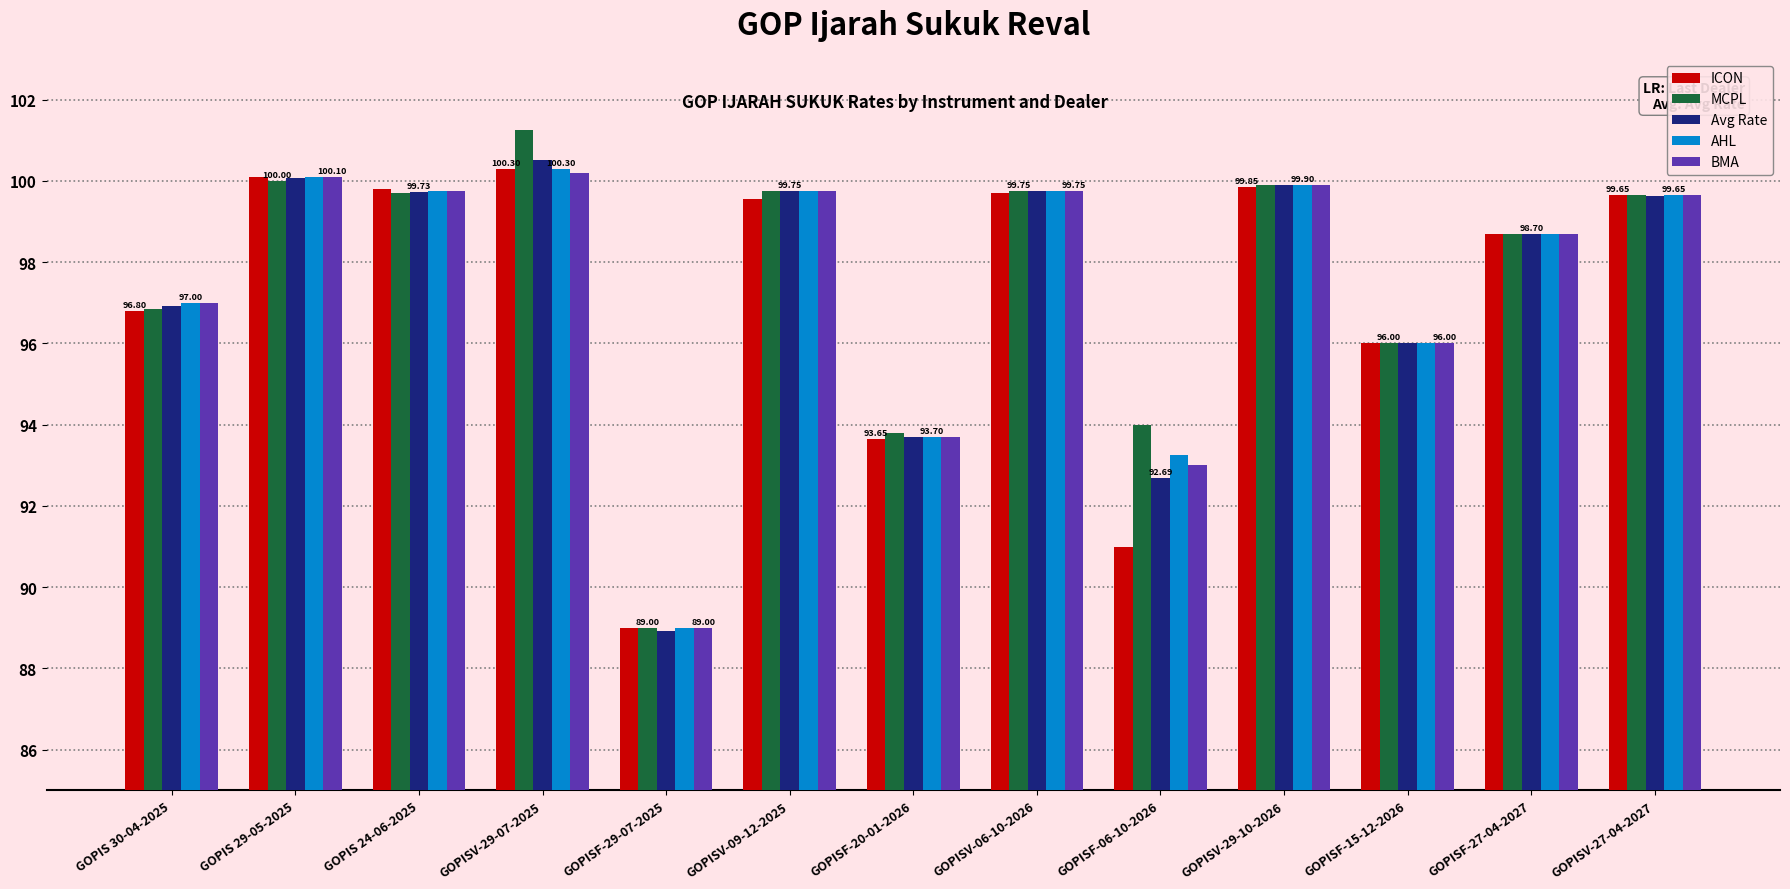

Is the value of BMA at GOPIS 30-04-2025 greater than the value of MCPL at GOPISF-29-07-2025?

Yes